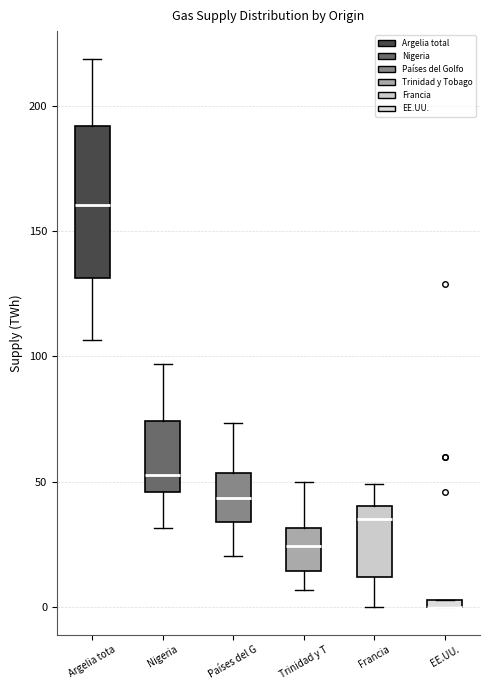

Where does the lower whisker of the box for Trinidad y T end on the y-axis? The values are not printed on the chart, so give them approximately, as read against the axis.

5